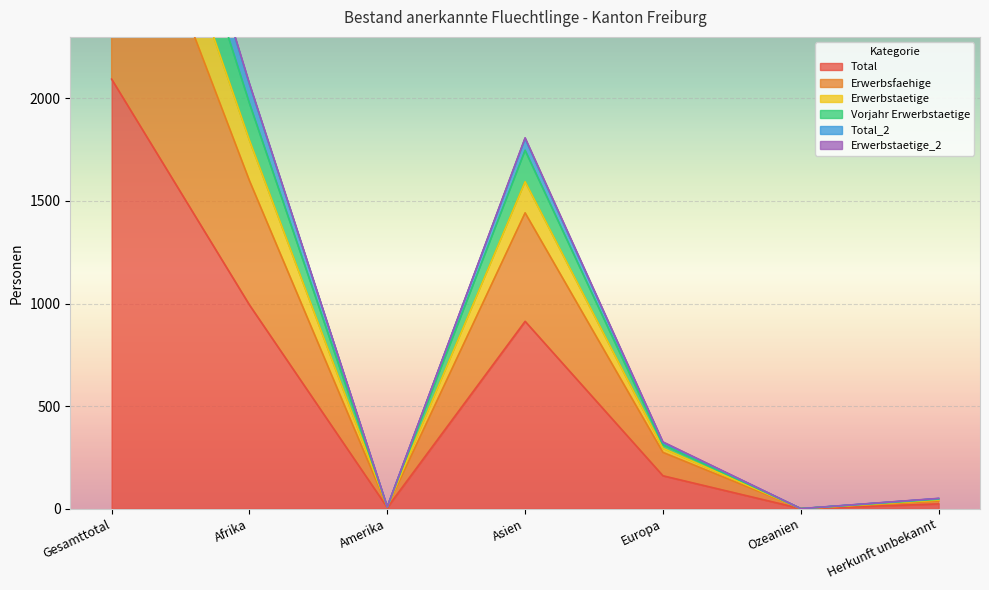

Is it true that Total equals -822 at Ozeanien?

False